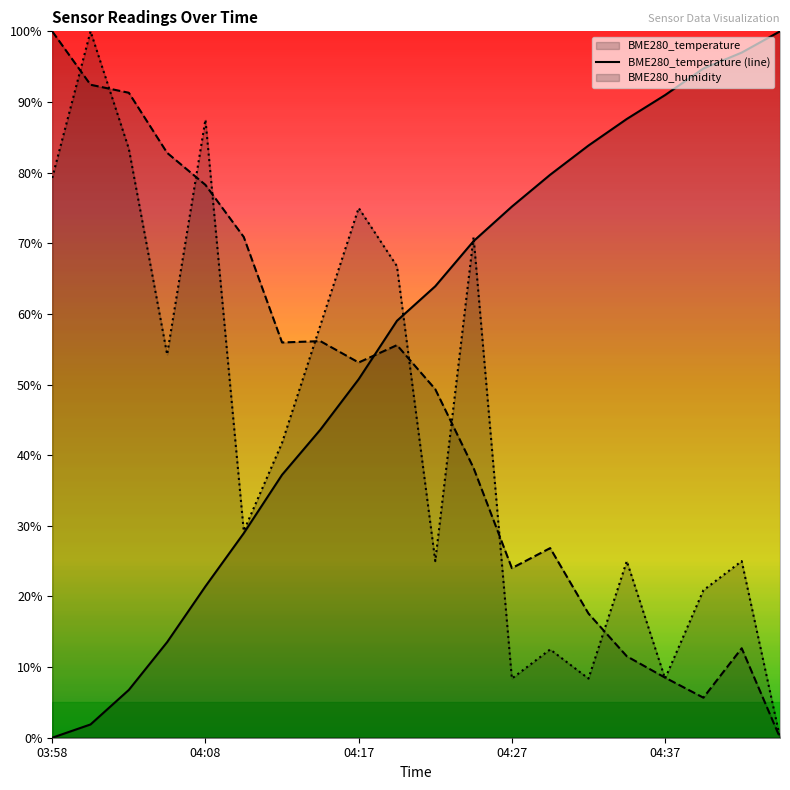

What is the spread (max minus min) of values at 04:08?

66.1